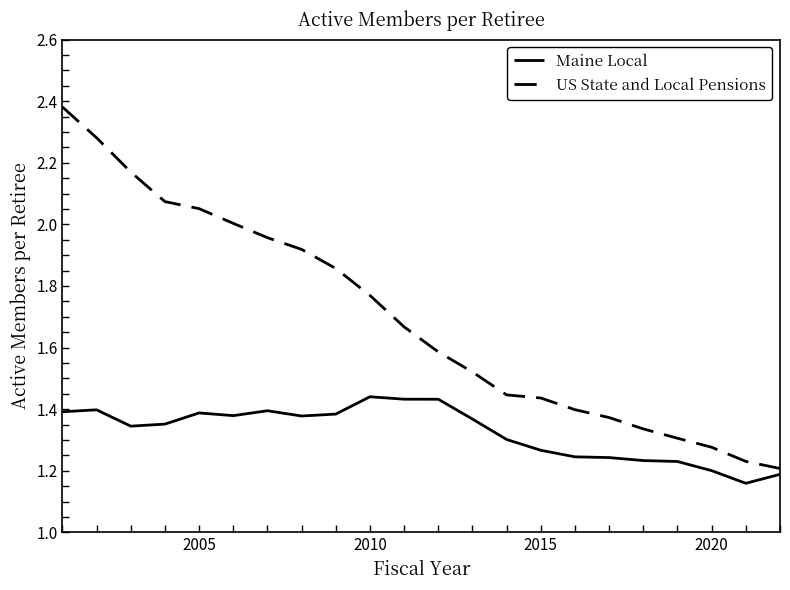

Reading left to right, list all the values displayed in this chart.

Maine Local: 1.4	1.4	1.3	1.4	1.4	1.4	1.4	1.4	1.4	1.4	1.4	1.4	1.4	1.3	1.3	1.2	1.2	1.2	1.2	1.2	1.2	1.2
US State and Local Pensions: 2.4	2.3	2.2	2.1	2.1	2.0	2.0	1.9	1.9	1.8	1.7	1.6	1.5	1.4	1.4	1.4	1.4	1.3	1.3	1.3	1.2	1.2